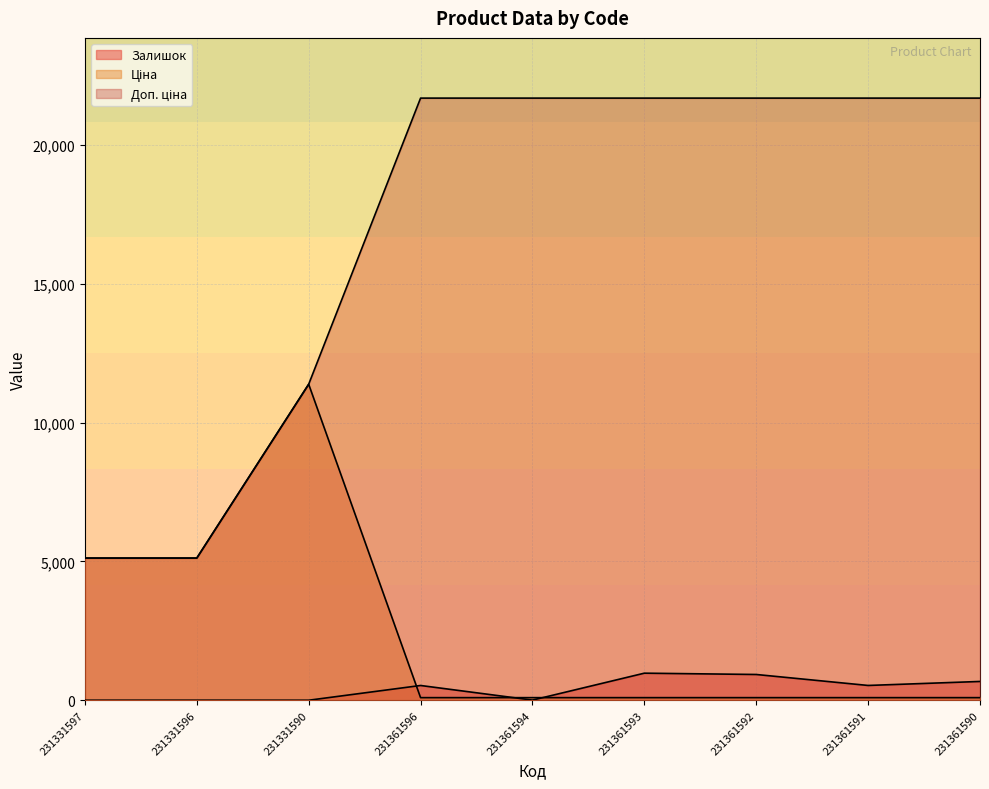

Count the number of data series in this chart.

3